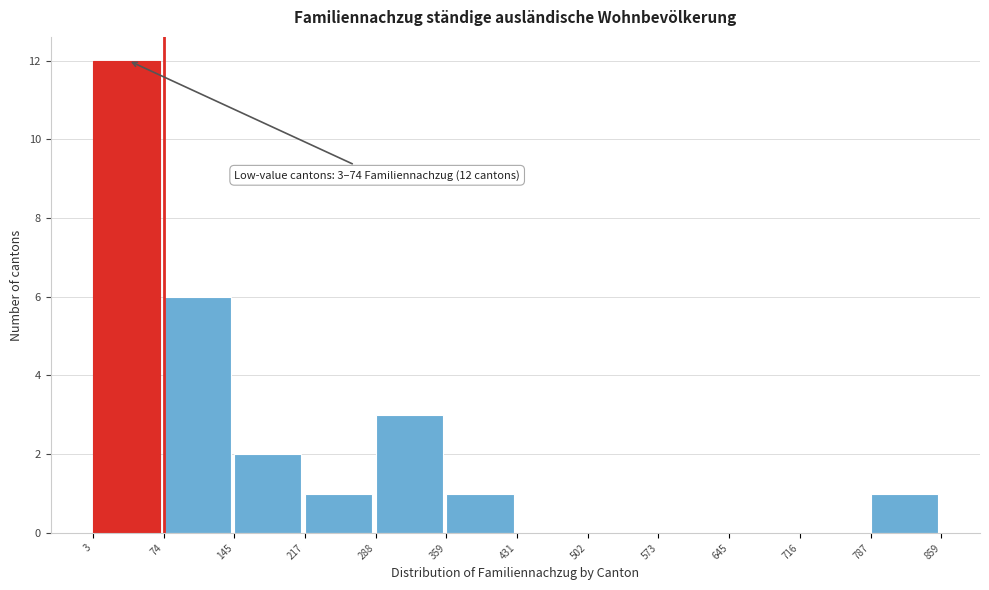

Over which range of the x-axis is the bar tallest?

3 to 74